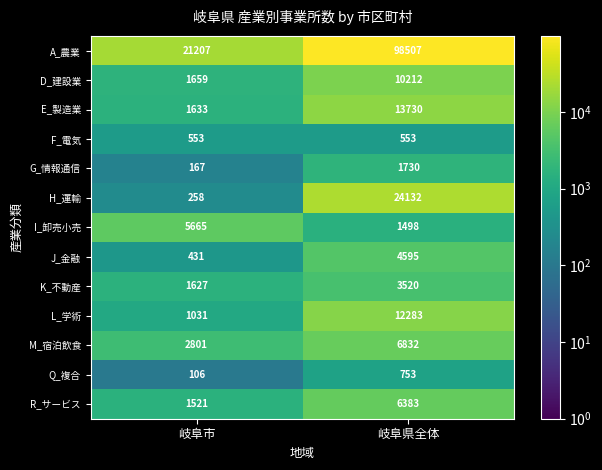

Reading left to right, extract all data points from this chart.

A_農業: 21207	98507
D_建設業: 1659	10212
E_製造業: 1633	13730
F_電気: 553	553
G_情報通信: 167	1730
H_運輸: 258	24132
I_卸売小売: 5665	1498
J_金融: 431	4595
K_不動産: 1627	3520
L_学術: 1031	12283
M_宿泊飲食: 2801	6832
Q_複合: 106	753
R_サービス: 1521	6383